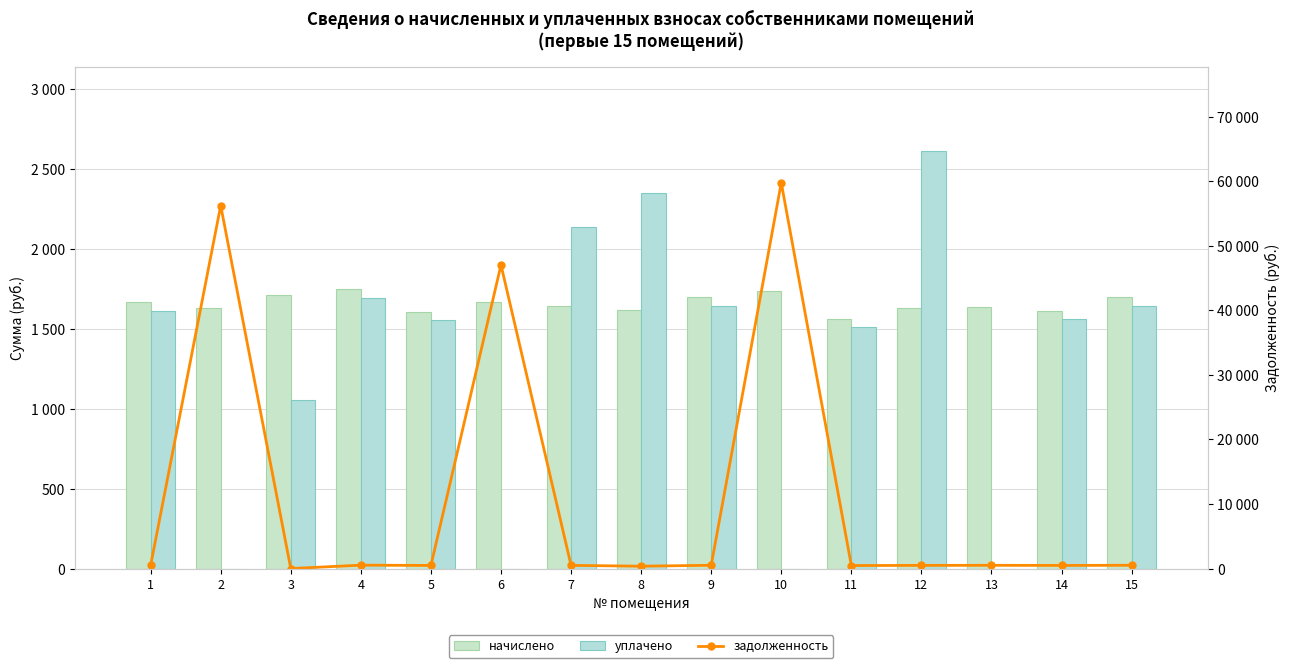

How many groups of bars are there?

15